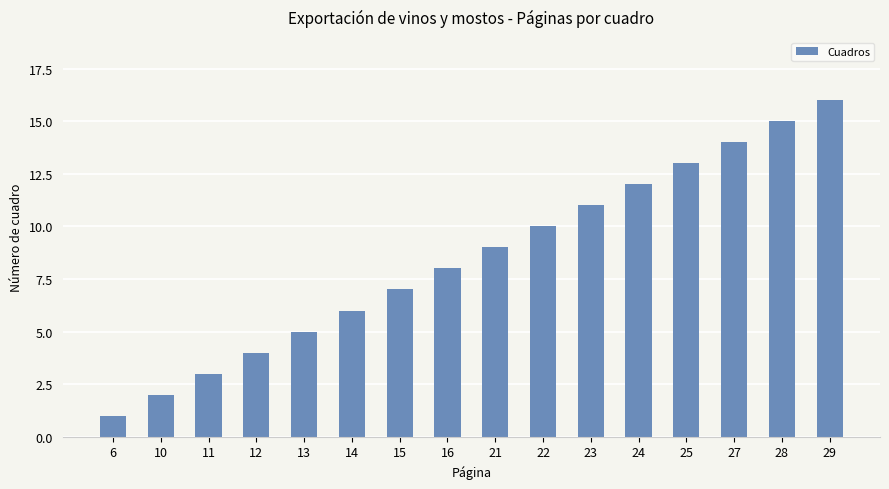

Rank the categories by value from highest to lowest.

29, 28, 27, 25, 24, 23, 22, 21, 16, 15, 14, 13, 12, 11, 10, 6